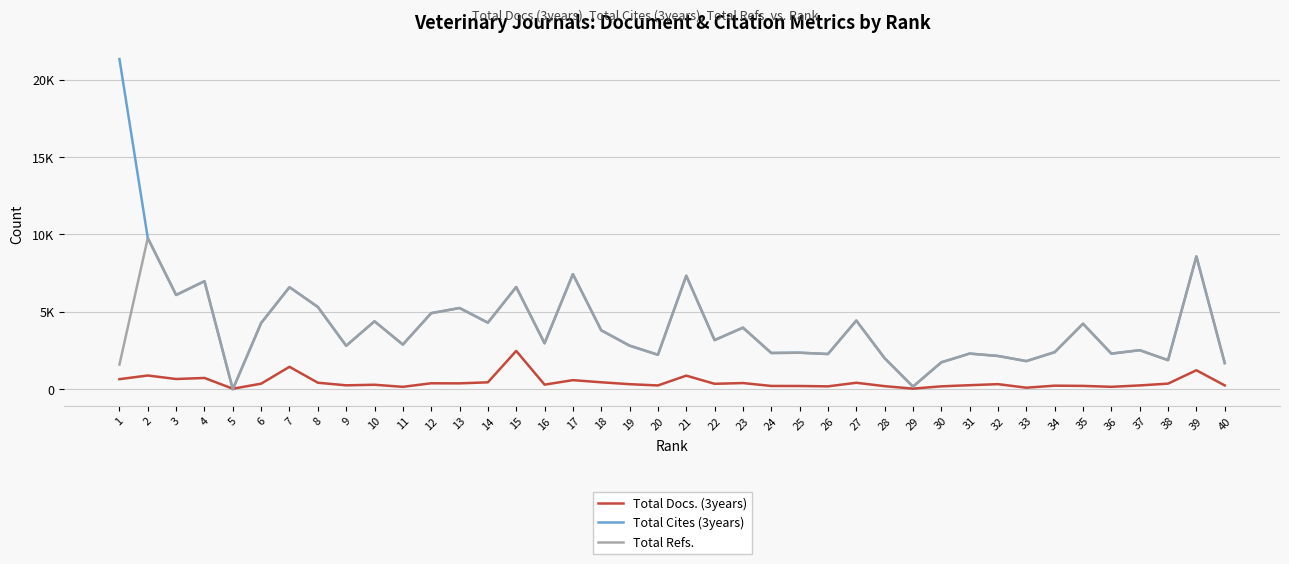

Does the chart have visible grid lines?

Yes